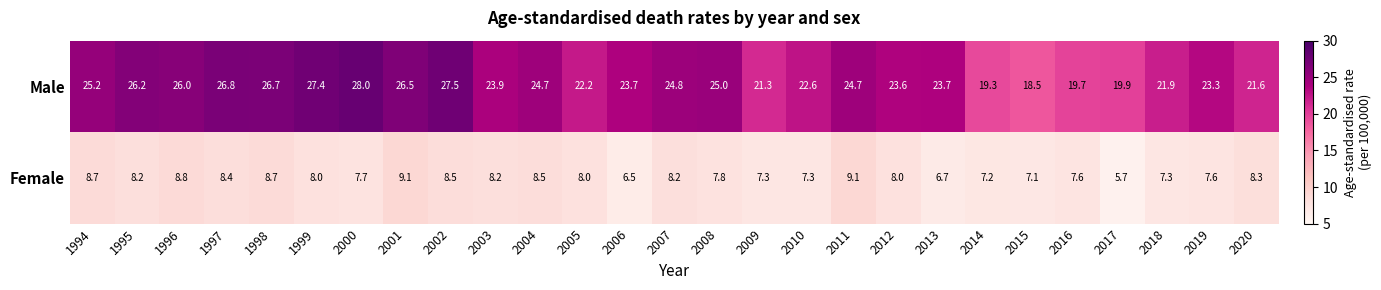

Which series changed the most between 1997 and 2001?

Female